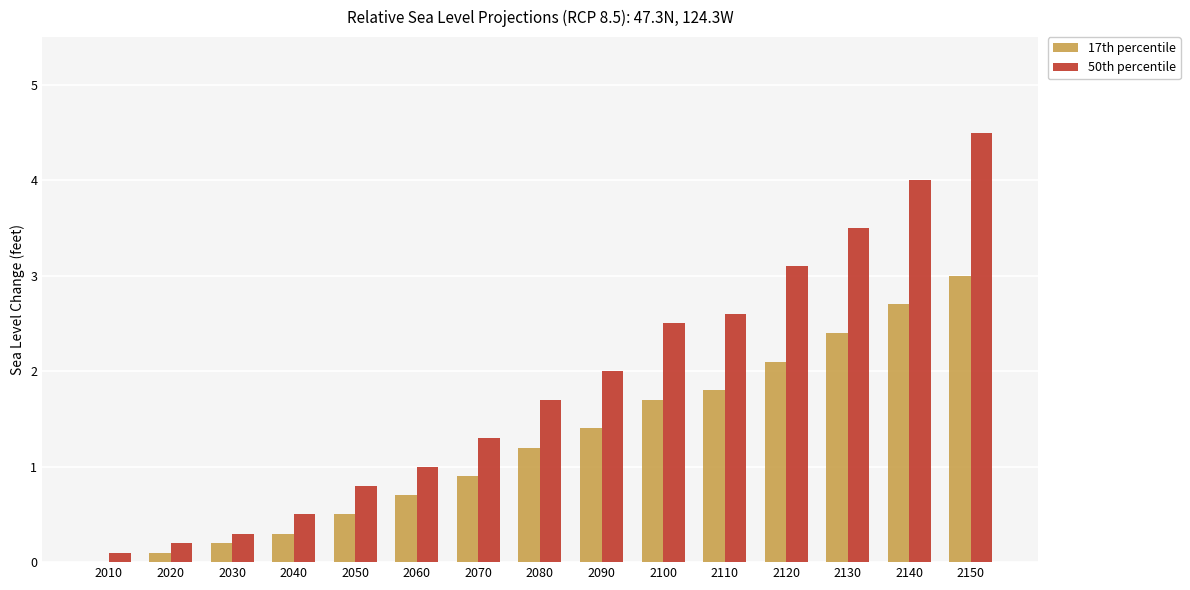

What is the greatest value displayed?

4.5